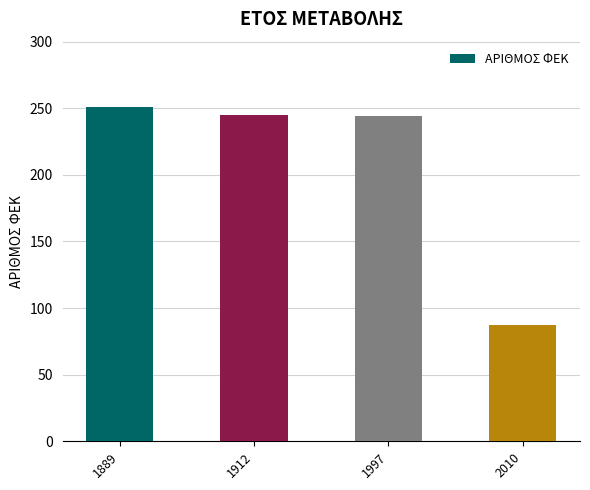

Is it true that the value at 1889 is 251?

True